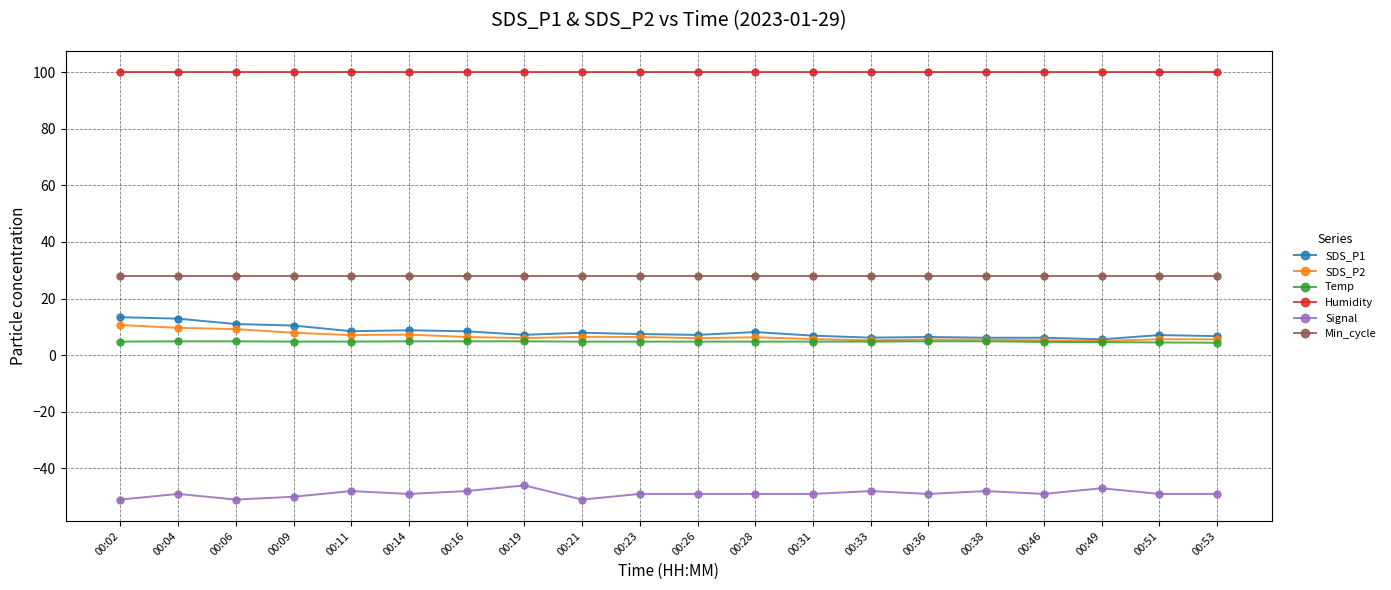

True or false: SDS_P1 and Signal intersect in this chart.

False